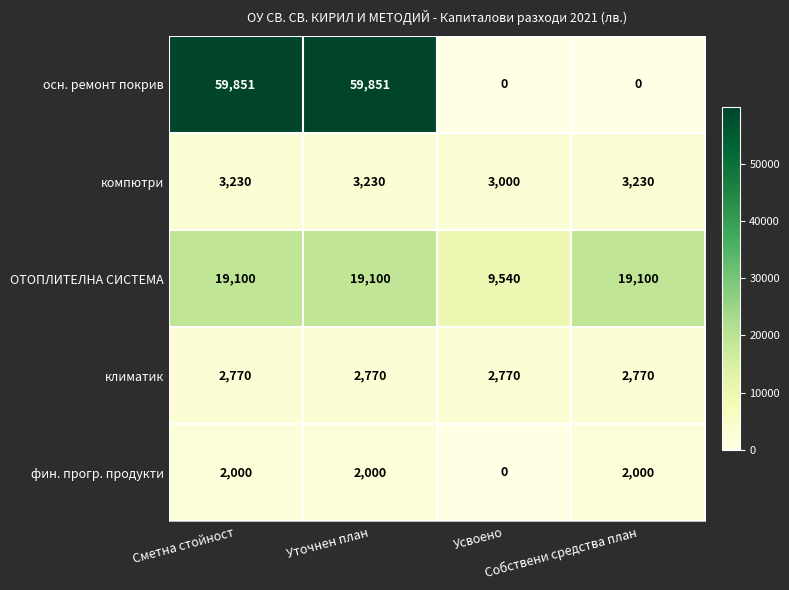

Count the осн. ремонт покрив values in the range 0 to 59851.

4